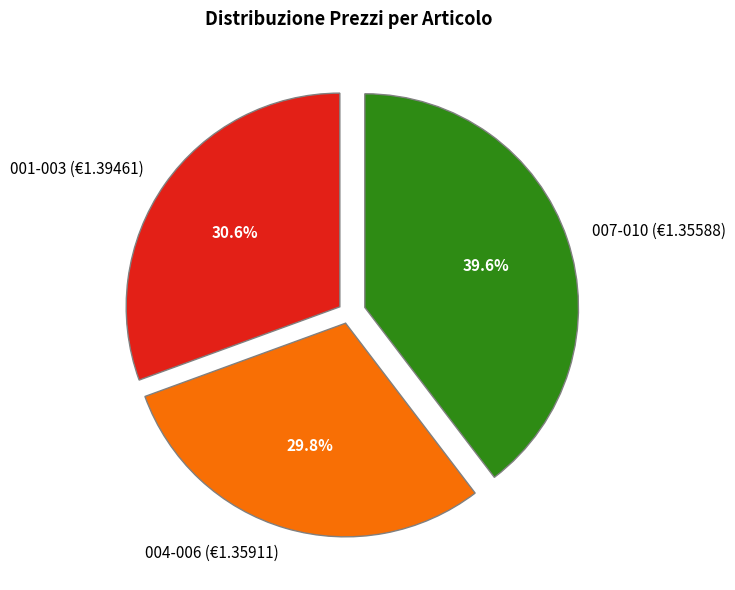

Rank the categories by value from highest to lowest.

007-010 (€1.35588), 001-003 (€1.39461), 004-006 (€1.35911)